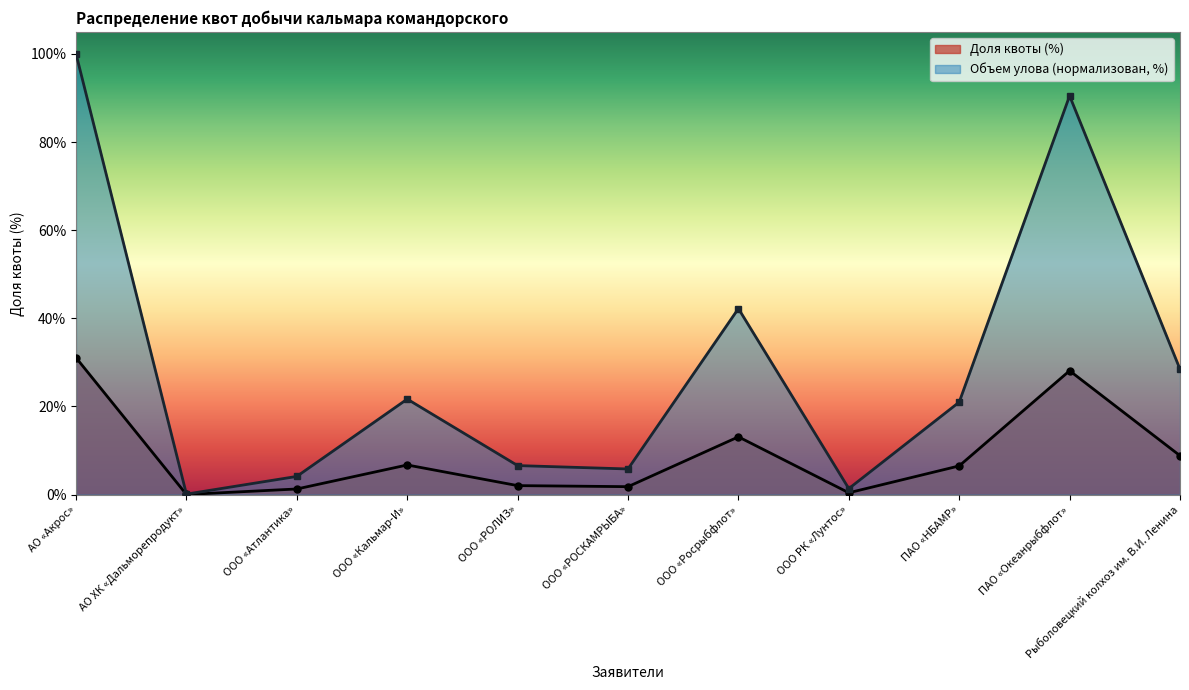

In Доля квоты (%), how many points are higher than both neighbors (excluding endpoints)?

3